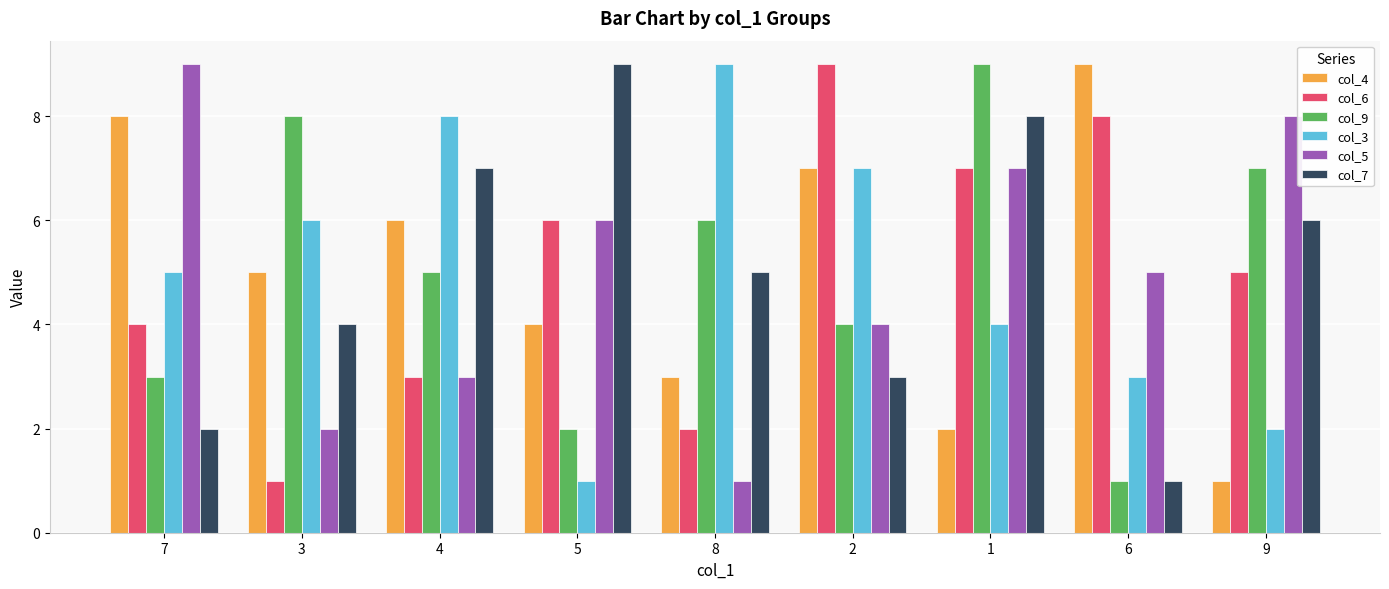

What are all the series names shown in the legend?

col_4, col_6, col_9, col_3, col_5, col_7